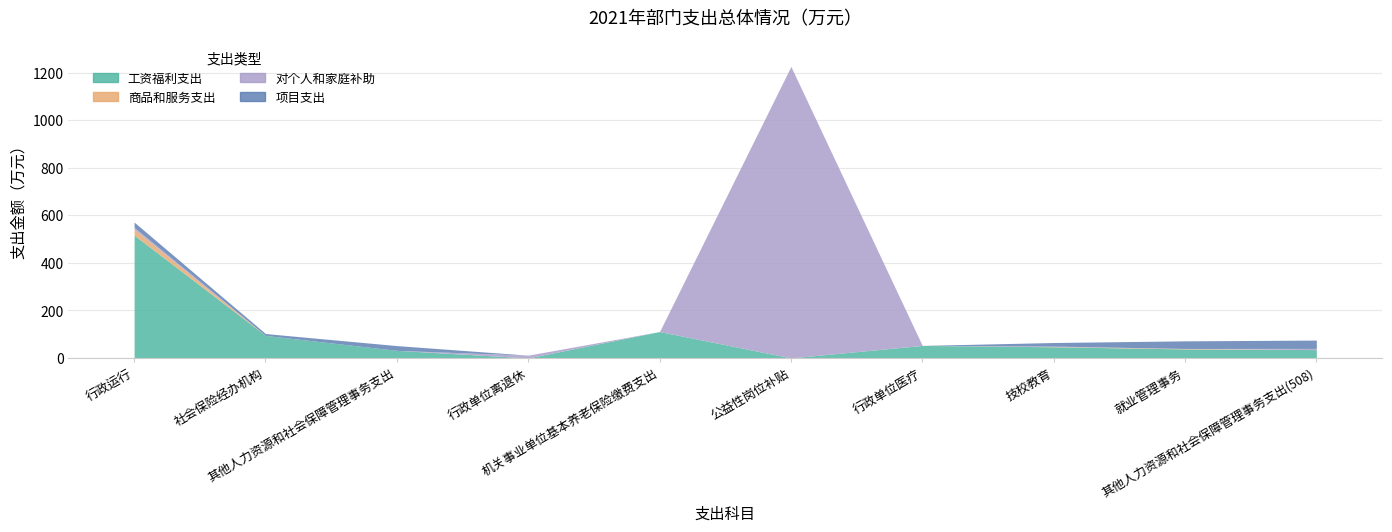

At 其他人力资源和社会保障管理事务支出, list the series in order from smallest to largest.

商品和服务支出, 对个人和家庭补助, 项目支出, 工资福利支出